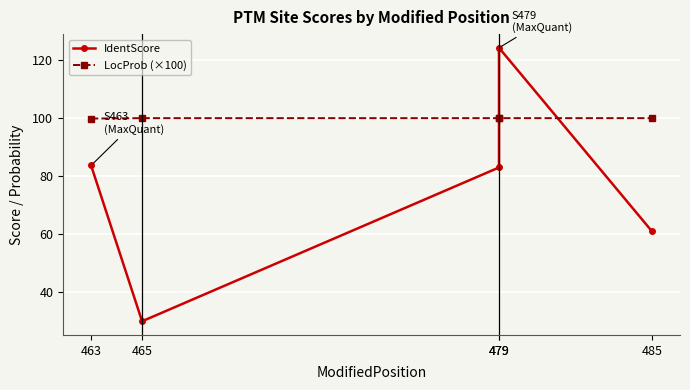

What is the value of the LocProb (×100) point at the 4th from the left?

100.0